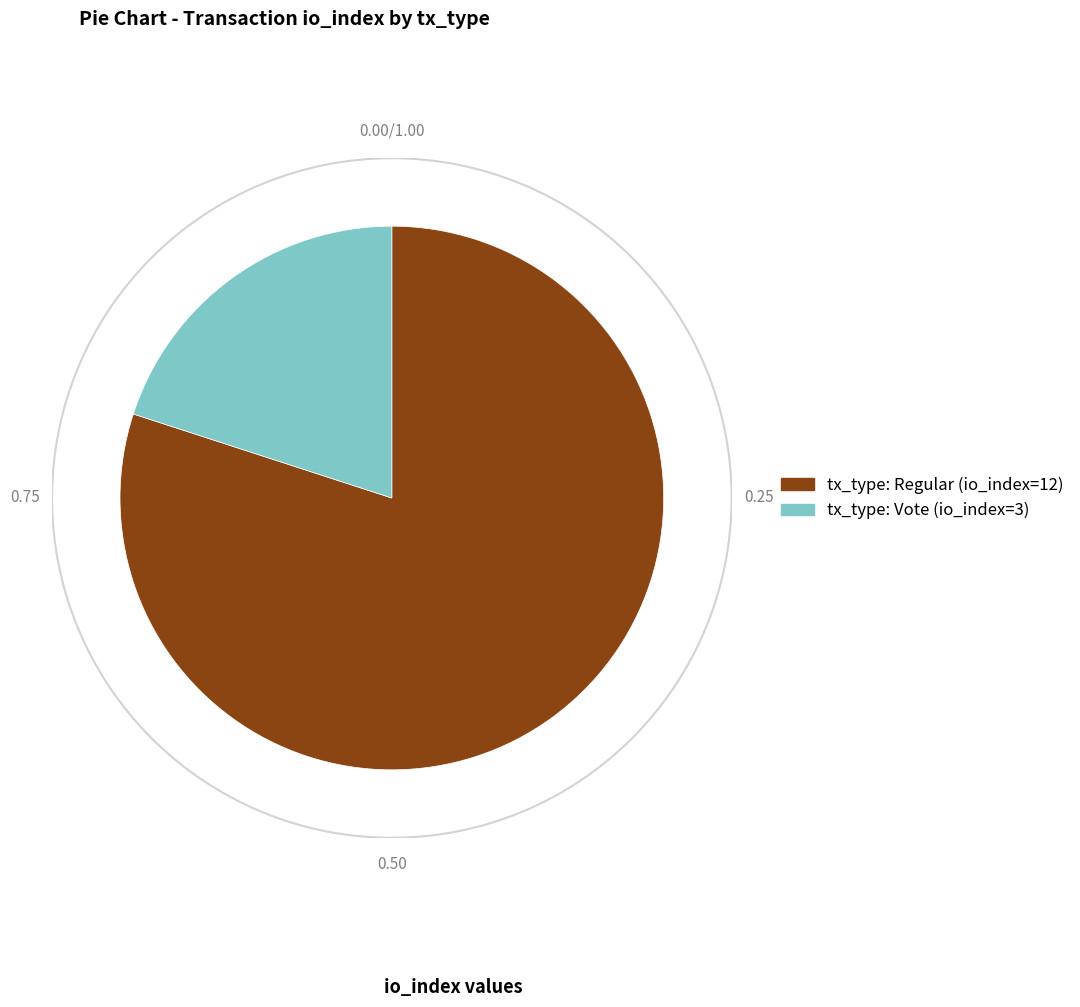

How many segments does this pie chart have?

2